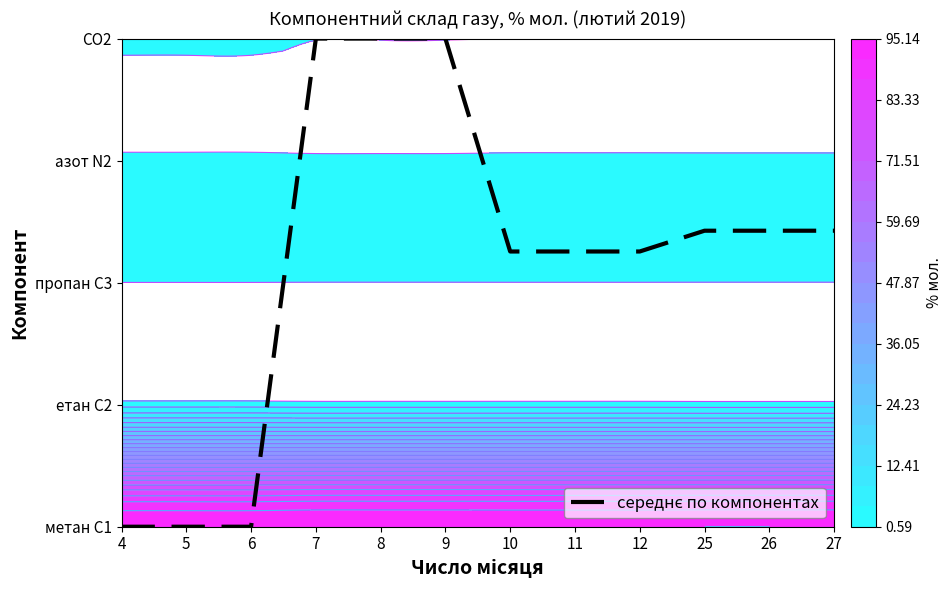

How many distinct data groups are displayed?

1